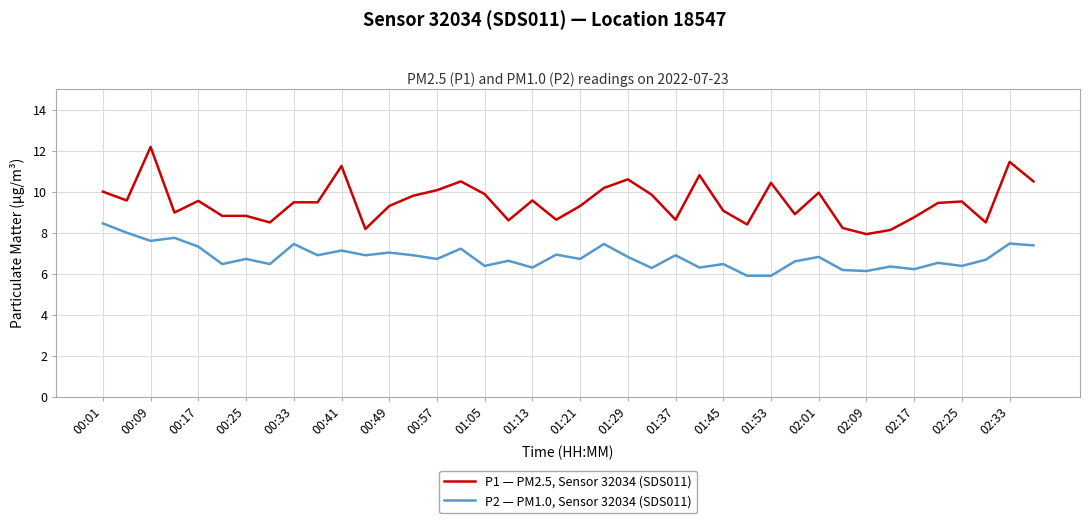

Rank the series by their average value, from highest to lowest.

P1 — PM2.5, Sensor 32034 (SDS011), P2 — PM1.0, Sensor 32034 (SDS011)